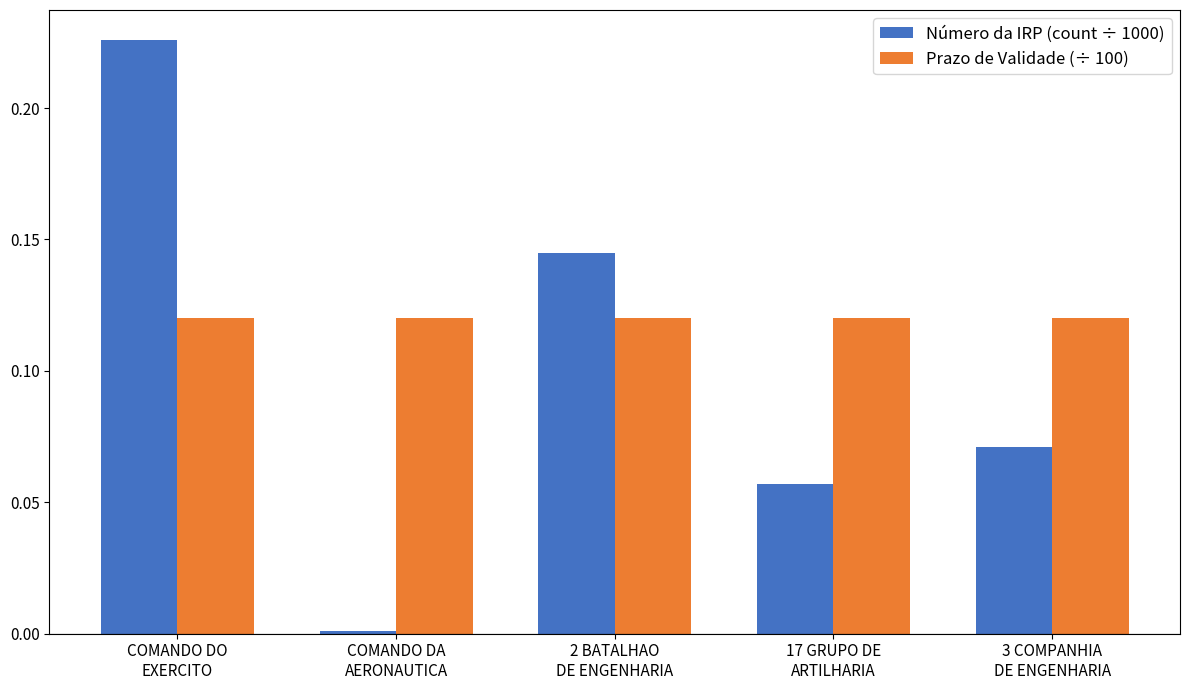

How many groups of bars are there?

5